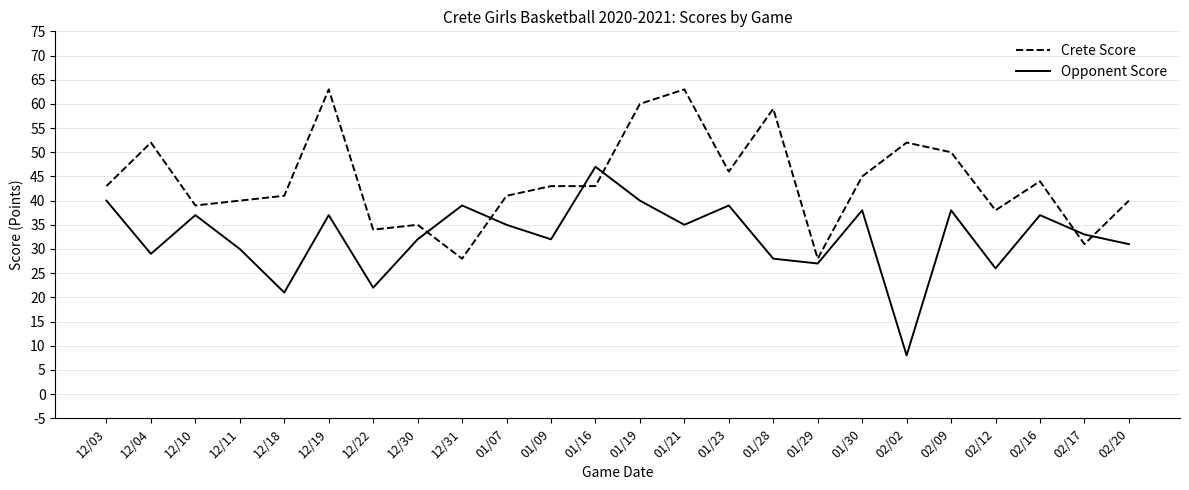

Count the number of data series in this chart.

2